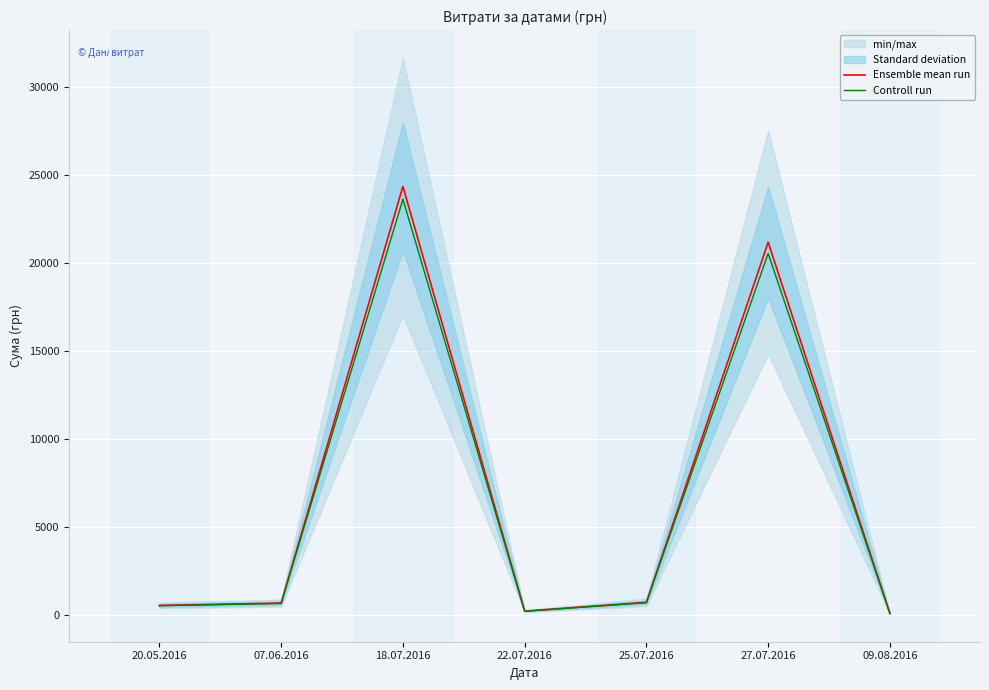

Reading left to right, transcribe all the data shown in this chart.

Ensemble mean run: 537.0	670.0	24369.0	212.6	715.0	21194.0	77.4
Controll run: 520.9	649.9	23637.9	206.2	693.5	20558.2	75.1